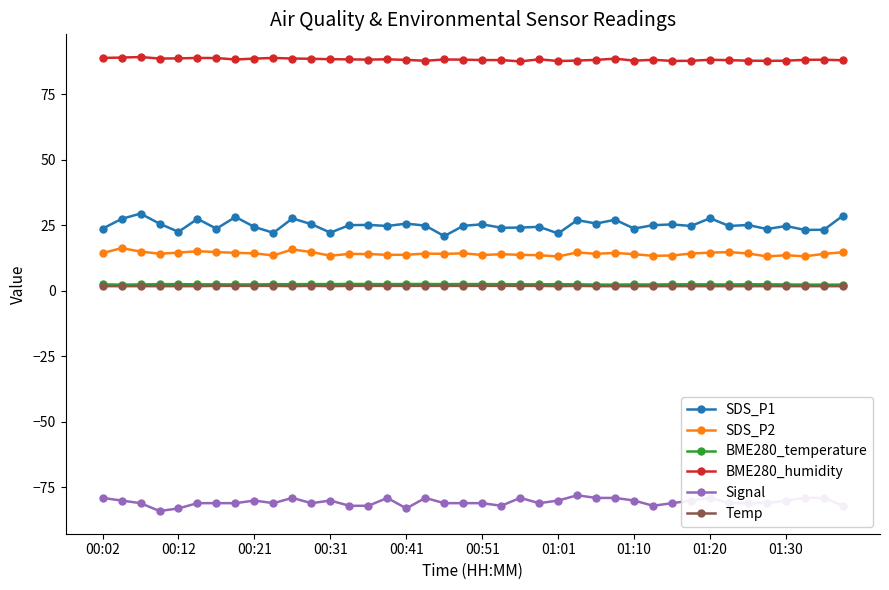

True or false: BME280_humidity has more than 1 points higher than both neighbors.

True